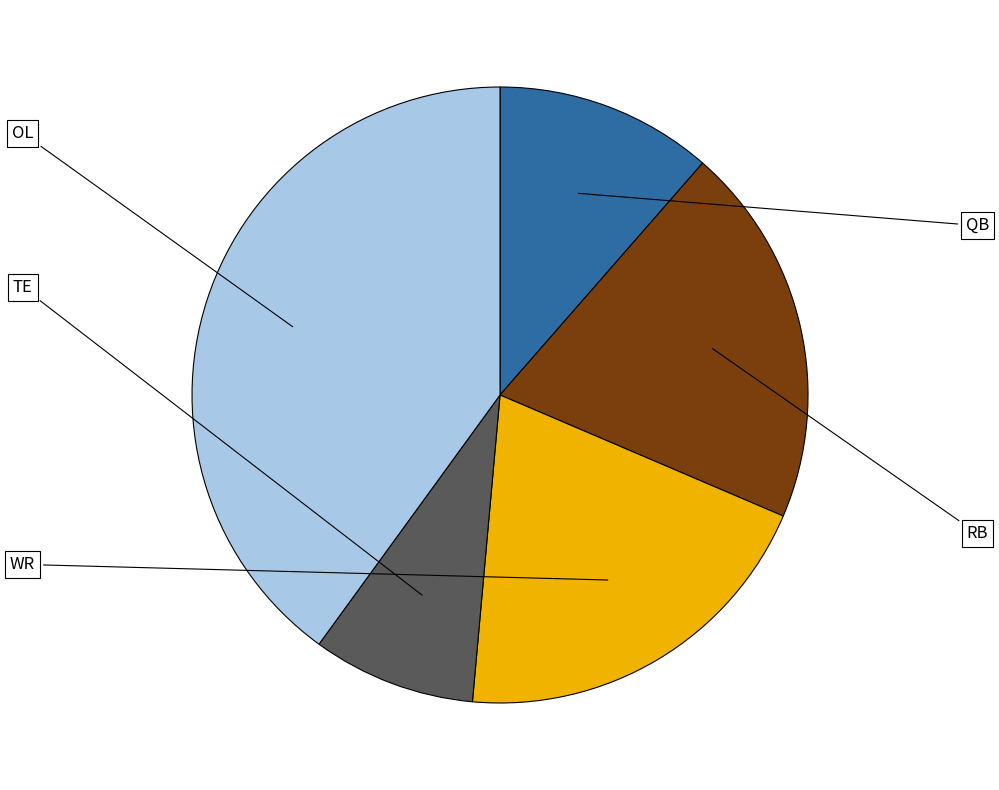

How many slices are in this pie chart?

5